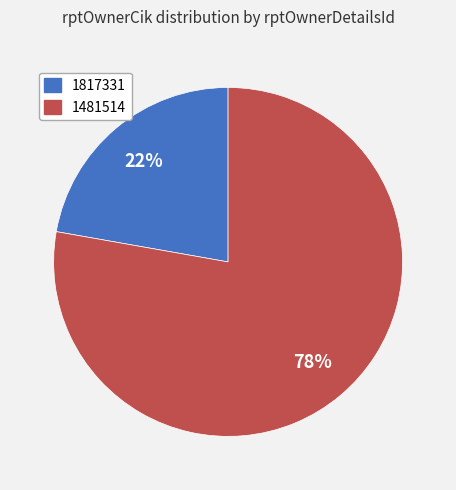

How many segments does this pie chart have?

2